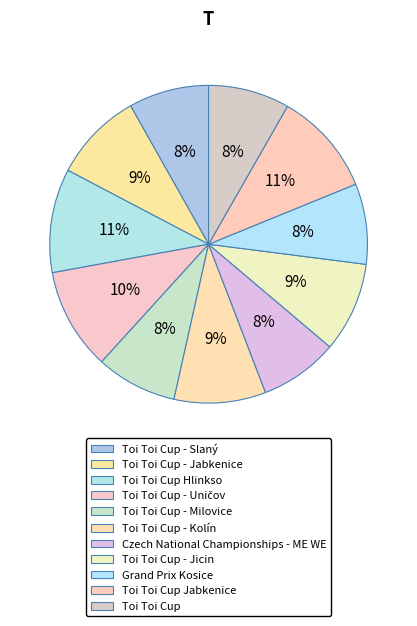

How many slices are in this pie chart?

11